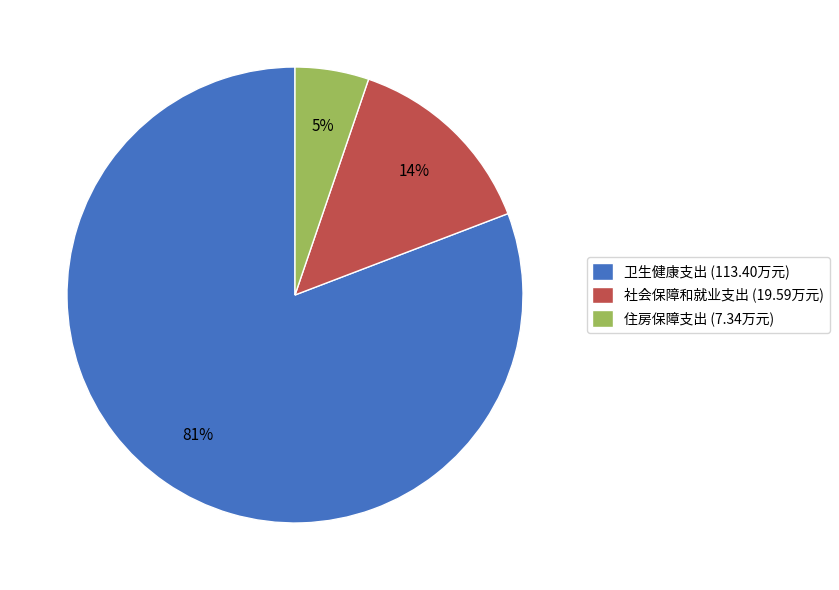

Which category has the biggest portion of the pie?

卫生健康支出